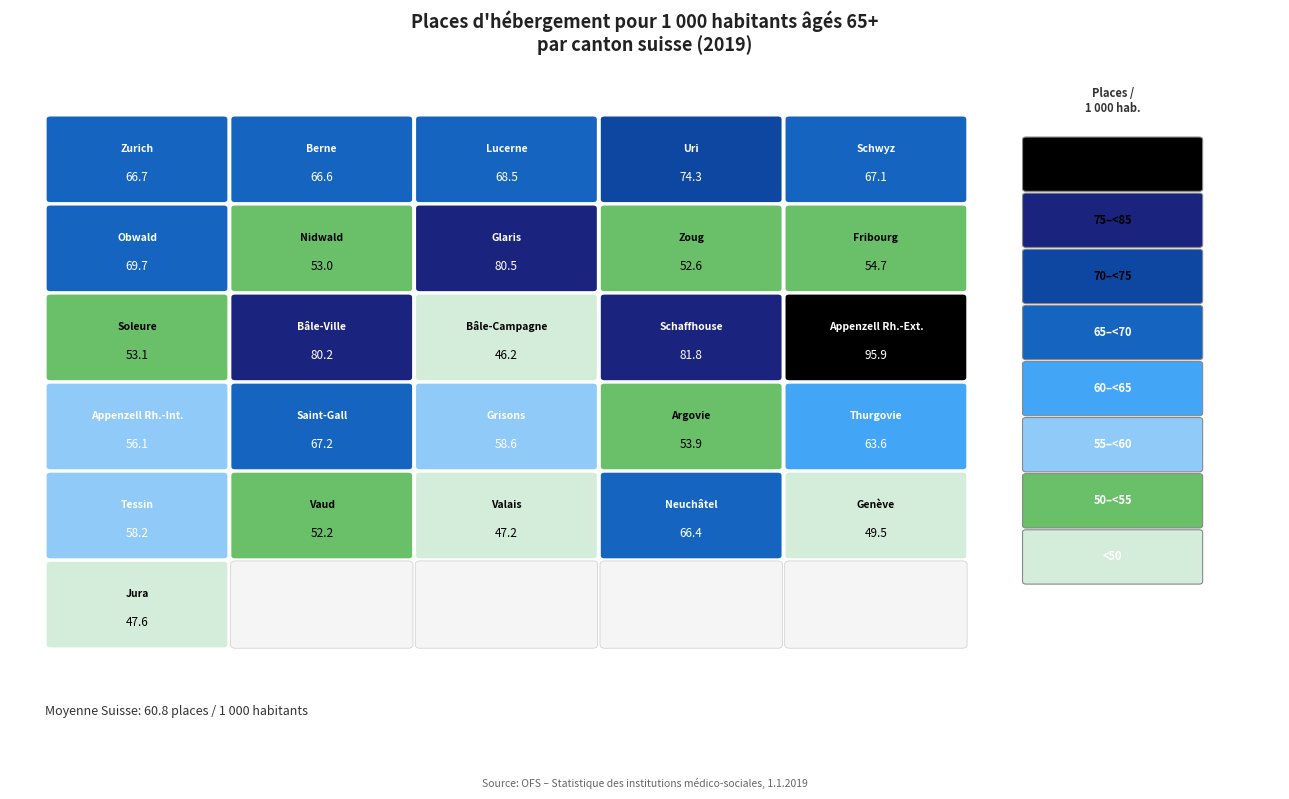

List the labels in order of value, smallest first.

Bâle-Campagne, Valais, Jura, Genève, Vaud, Zoug, Nidwald, Soleure, Argovie, Fribourg, Appenzell Rh.-Int., Tessin, Grisons, Thurgovie, Neuchâtel, Berne, Zurich, Schwyz, Saint-Gall, Lucerne, Obwald, Uri, Bâle-Ville, Glaris, Schaffhouse, Appenzell Rh.-Ext.